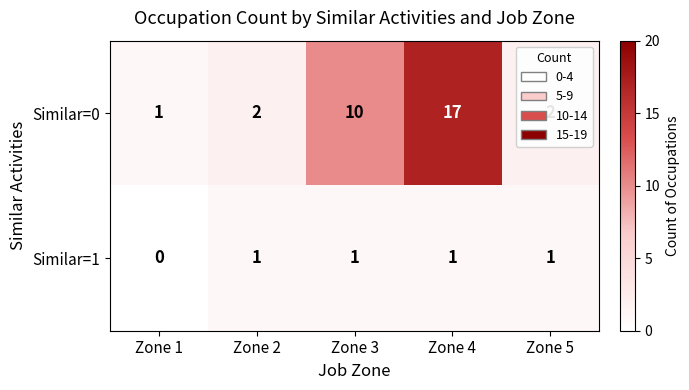

What is the difference between the second highest and minimum values in the Similar=0 series?

9